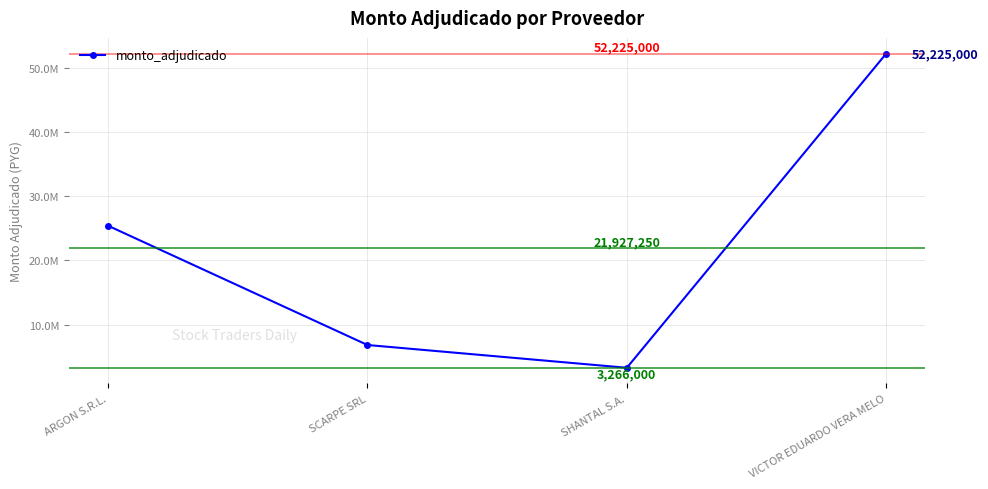

Which label corresponds to the smallest value in the chart?

SHANTAL S.A.